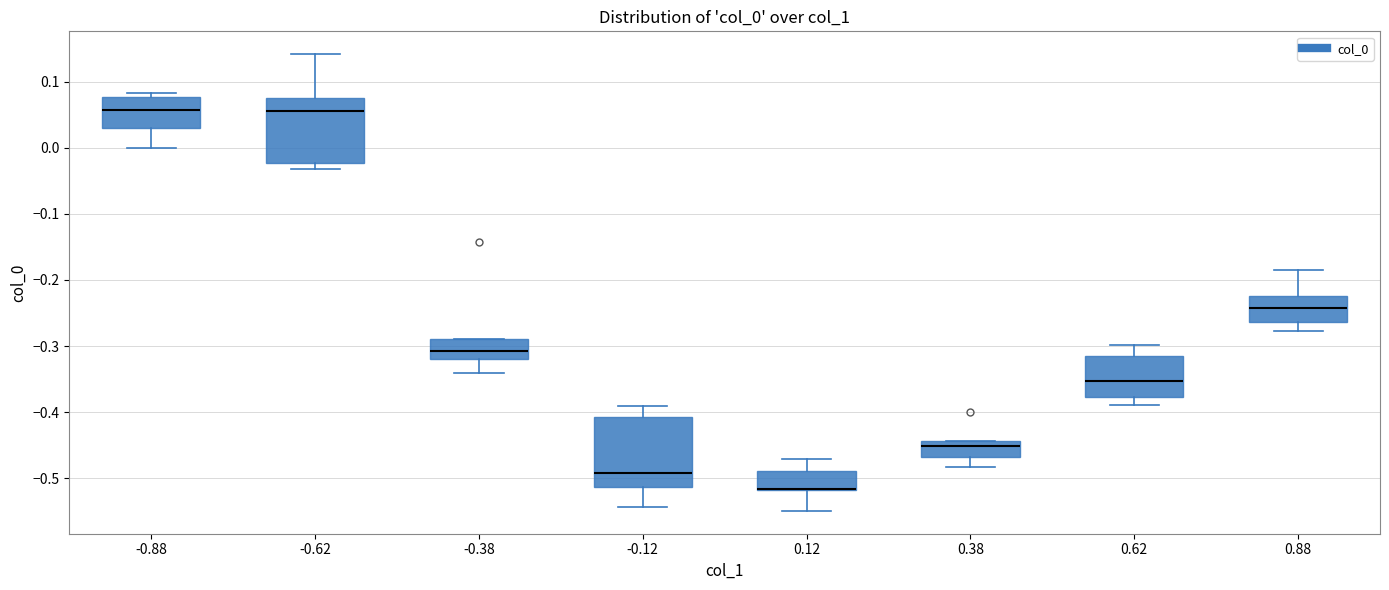

Reading left to right, read every box against the y-axis: the position of its median line, the range the box covers, and the ends of its whiskers. The values are not printed on the chart, so give them approximately, as read against the axis.

-0.88: median 0.06, box 0.03 to 0.08, whiskers 0.00 to 0.08 (just above the box's upper edge)
-0.62: median 0.06, box -0.02 to 0.08, whiskers -0.03 to 0.14
-0.38: median -0.31, box -0.32 to -0.29, whiskers -0.34 to -0.29
-0.12: median -0.49, box -0.51 to -0.41, whiskers -0.54 to -0.39
0.12: median -0.52 (drawn on the box's lower edge), box -0.52 to -0.49, whiskers -0.55 to -0.47
0.38: median -0.45, box -0.47 to -0.44, whiskers -0.48 to -0.44
0.62: median -0.35, box -0.38 to -0.31, whiskers -0.39 to -0.30
0.88: median -0.24, box -0.26 to -0.22, whiskers -0.28 to -0.19